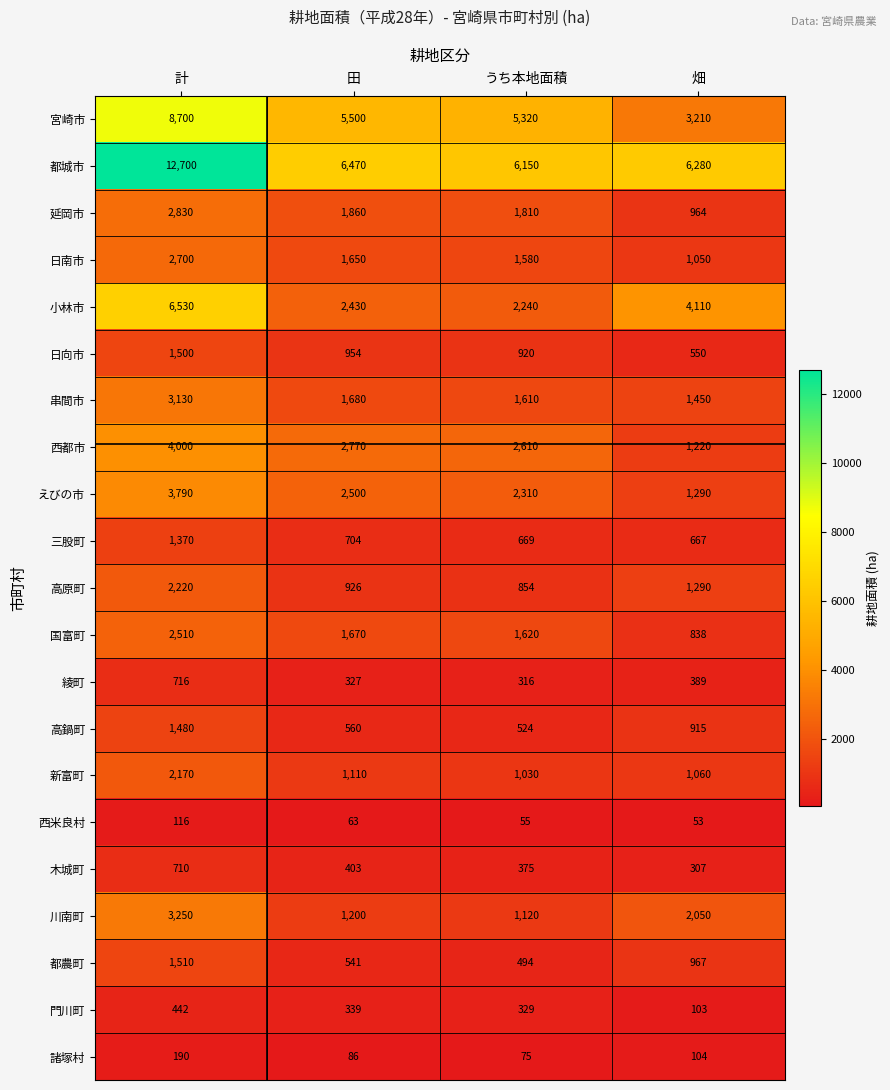

What is the difference between the 宮崎市 values at うち本地面積 and 計?

3380